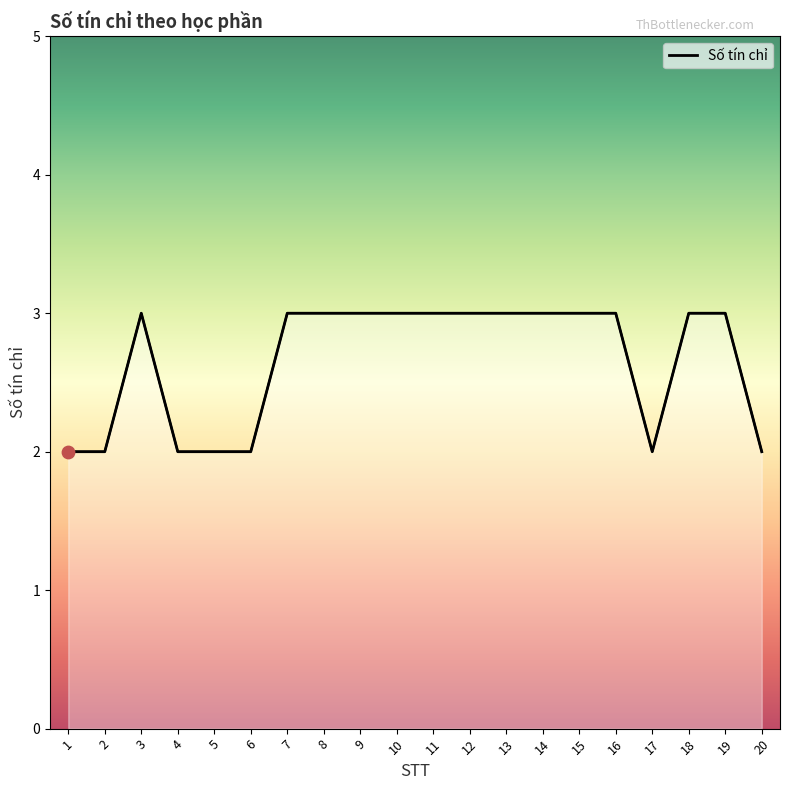

Approximately how many times larger is the value at 2 compared to 8?

0.7